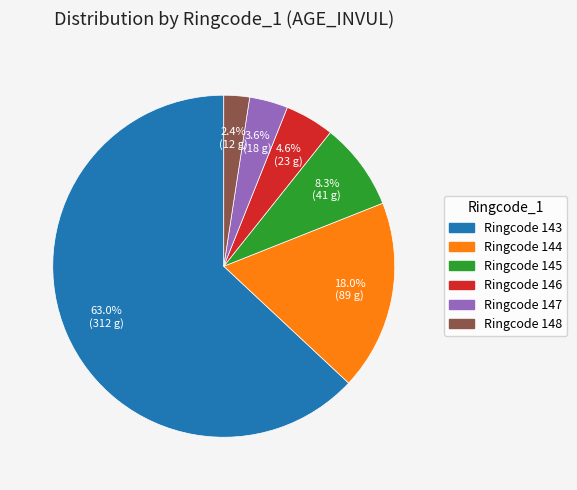

Which slice is the largest?

Ringcode 143